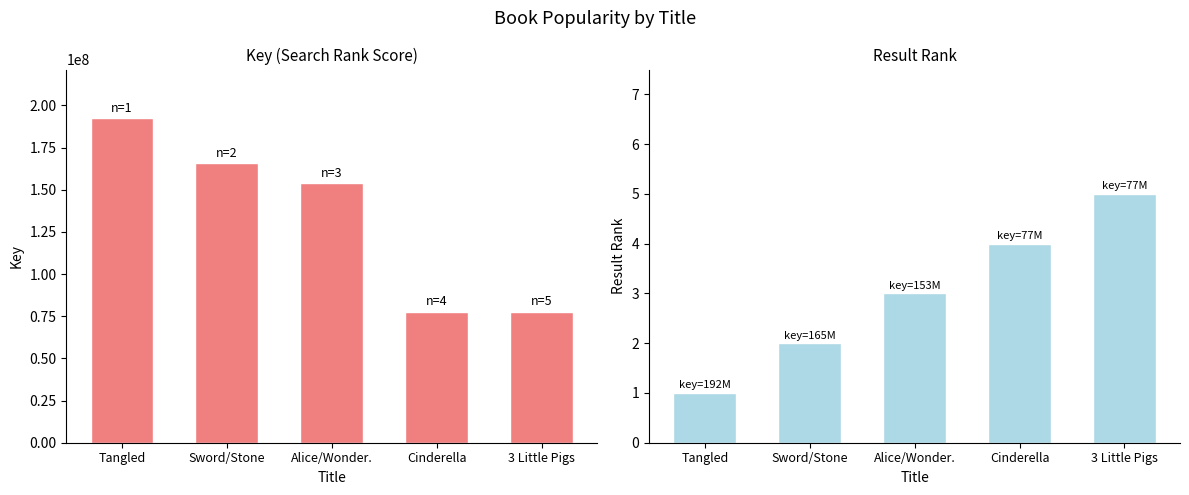

Reading left to right, list all the values displayed in this chart.

Key: 192411746	165849262	153934524	77685183	77686358
Result: 1	2	3	4	5